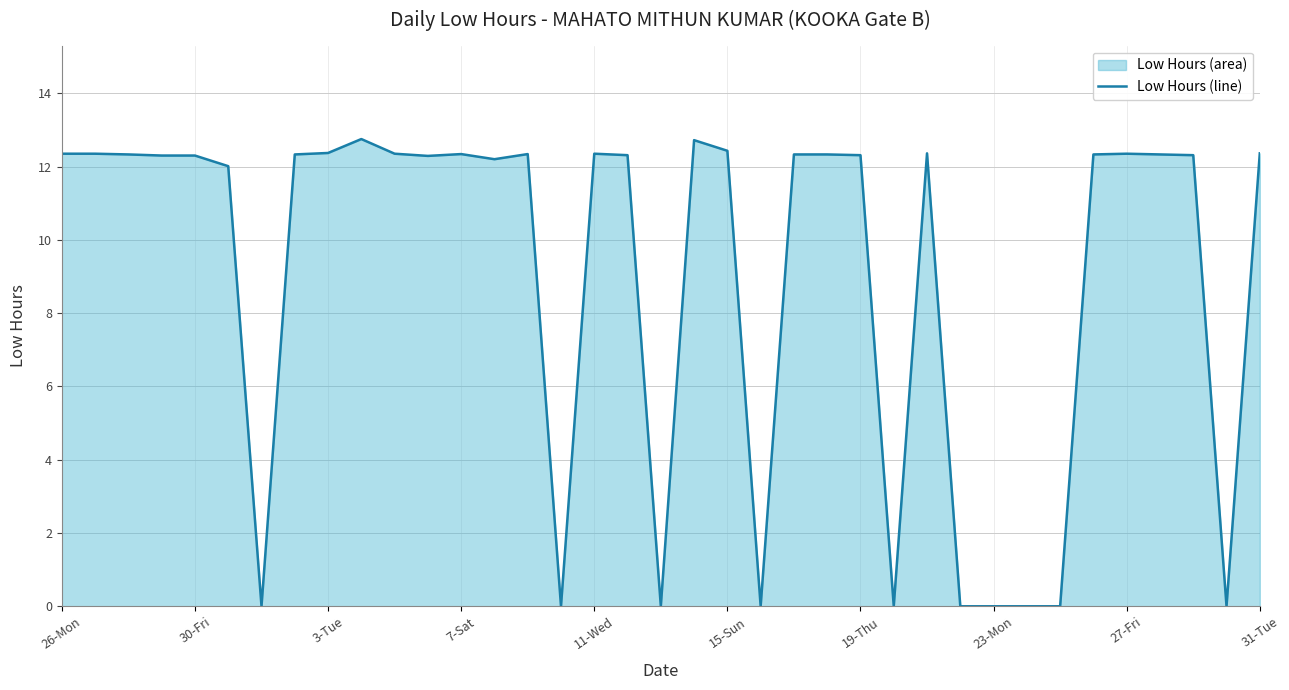

Is it true that the value at 30-Fri is 21.4?

False